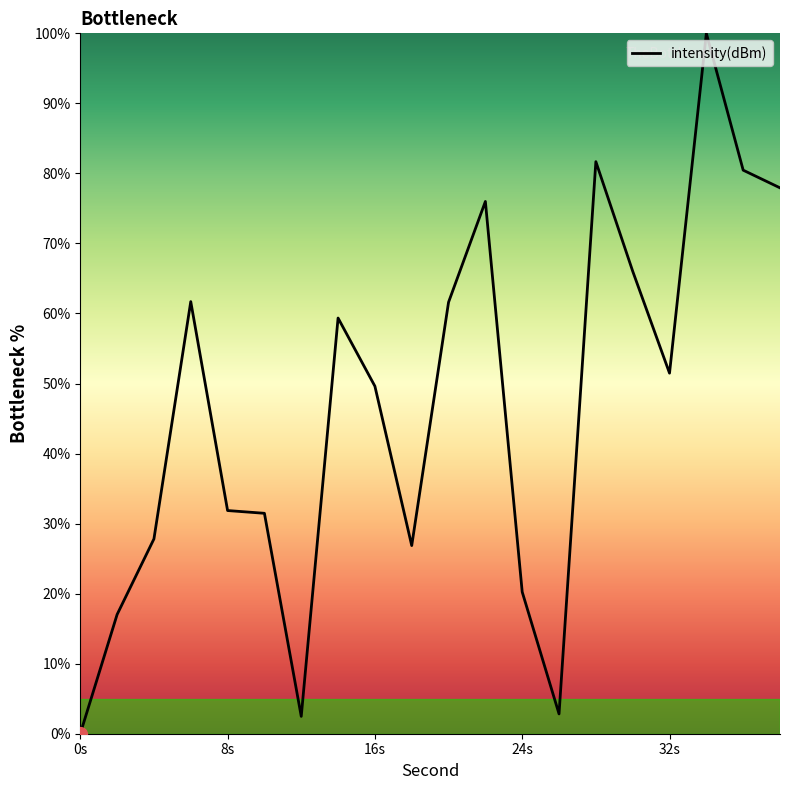

What is the difference between the maximum and minimum values?

100.0